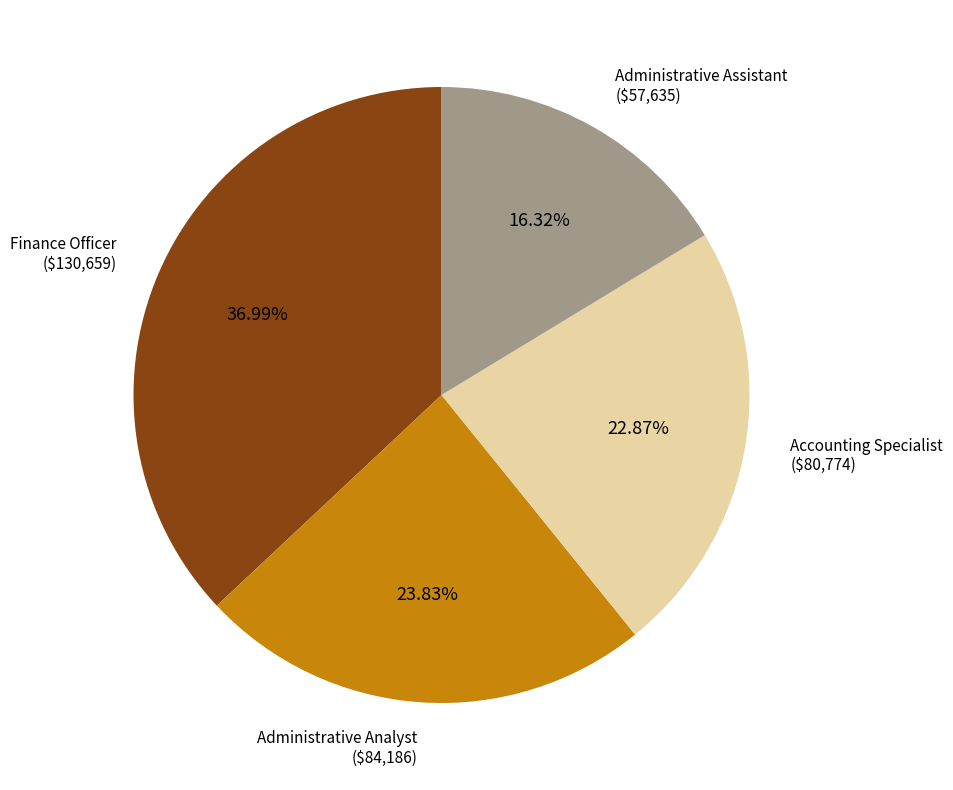

To the nearest percent, what portion does Accounting Specialist represent?

23%